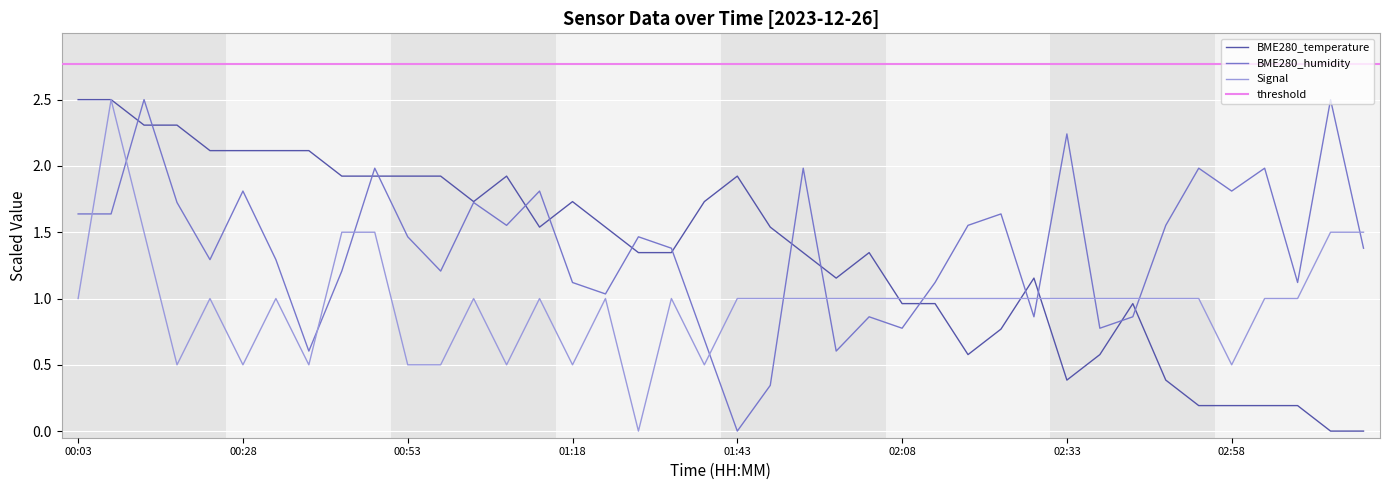

What is the total value across all series at 00:28?

4.4